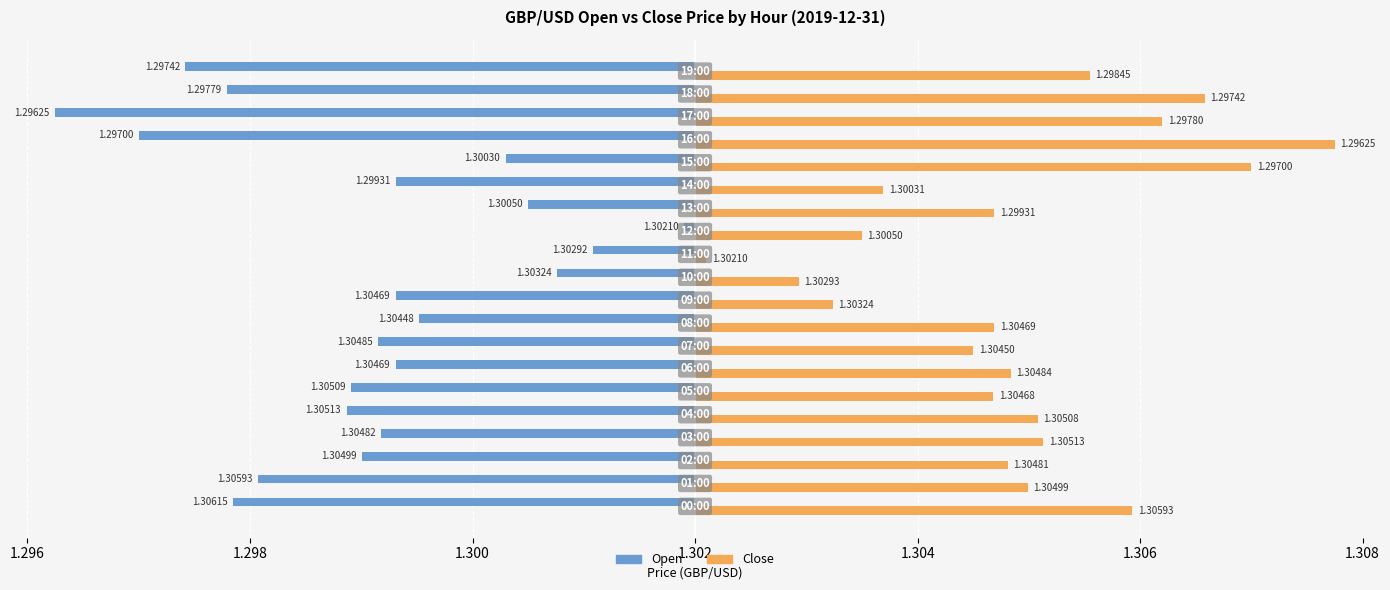

What are all the series names shown in the legend?

Open, Close